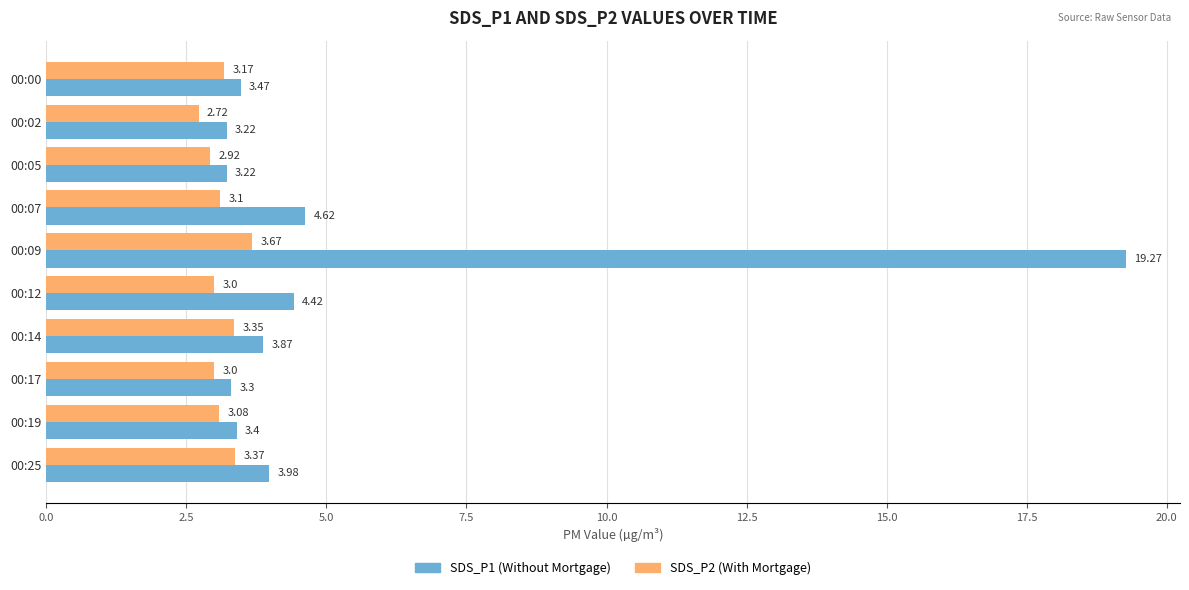

What is the spread (max minus min) of values at 00:09?

15.6